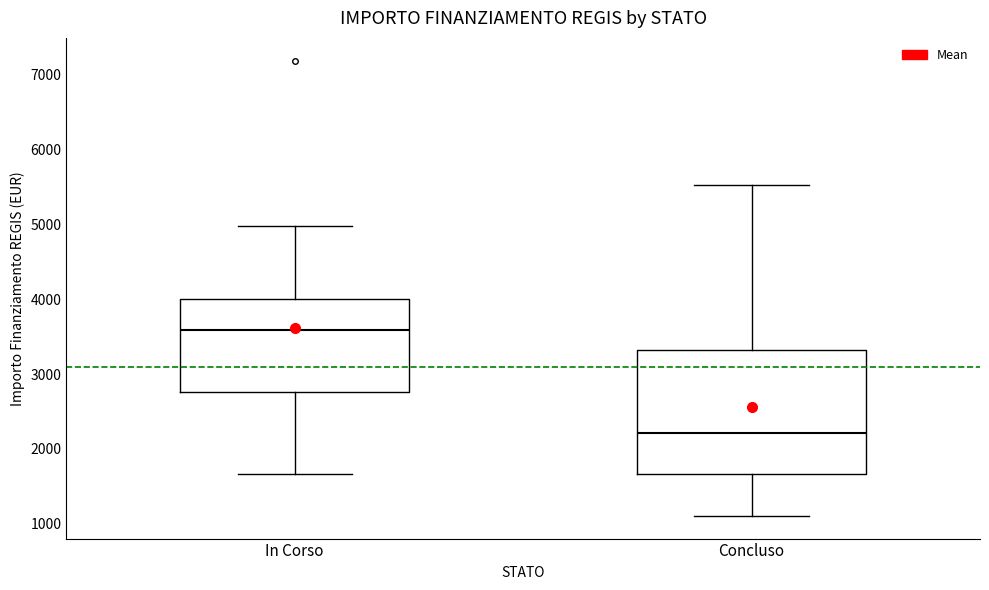

Which box's median line is the highest?

In Corso